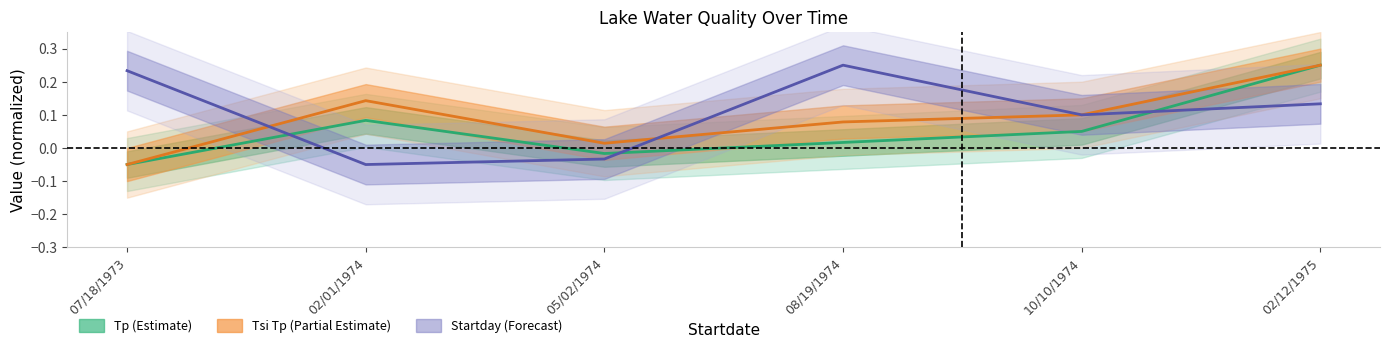

What value does the Startday (center) series have at 10/10/1974?

0.1